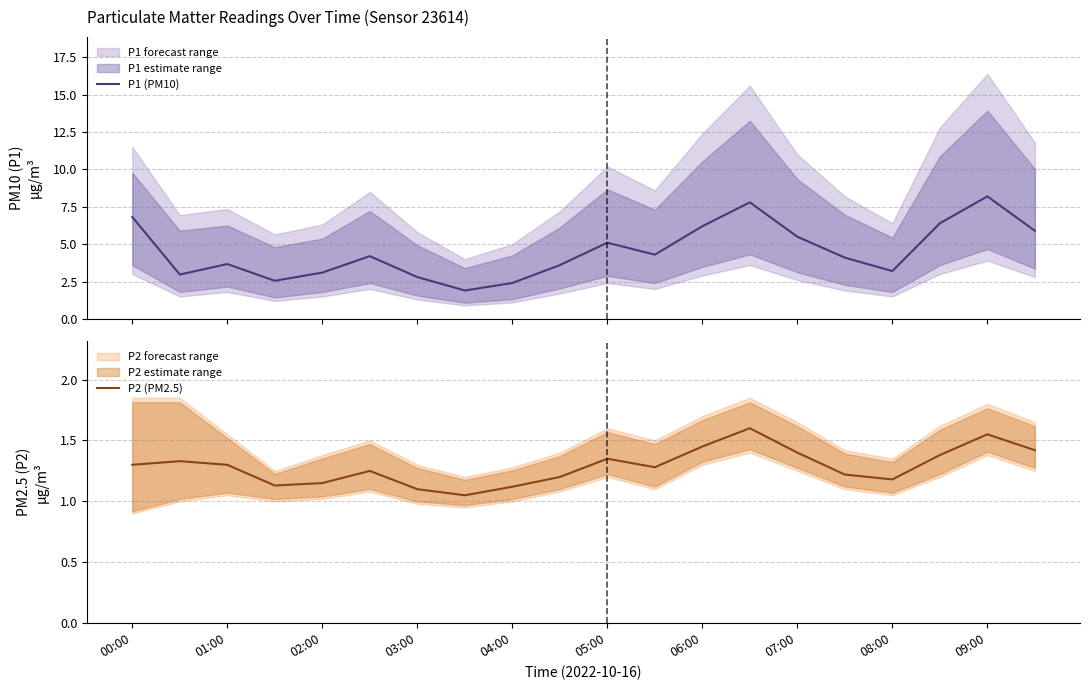

What is the sum of all P1 (PM10) values?

90.7